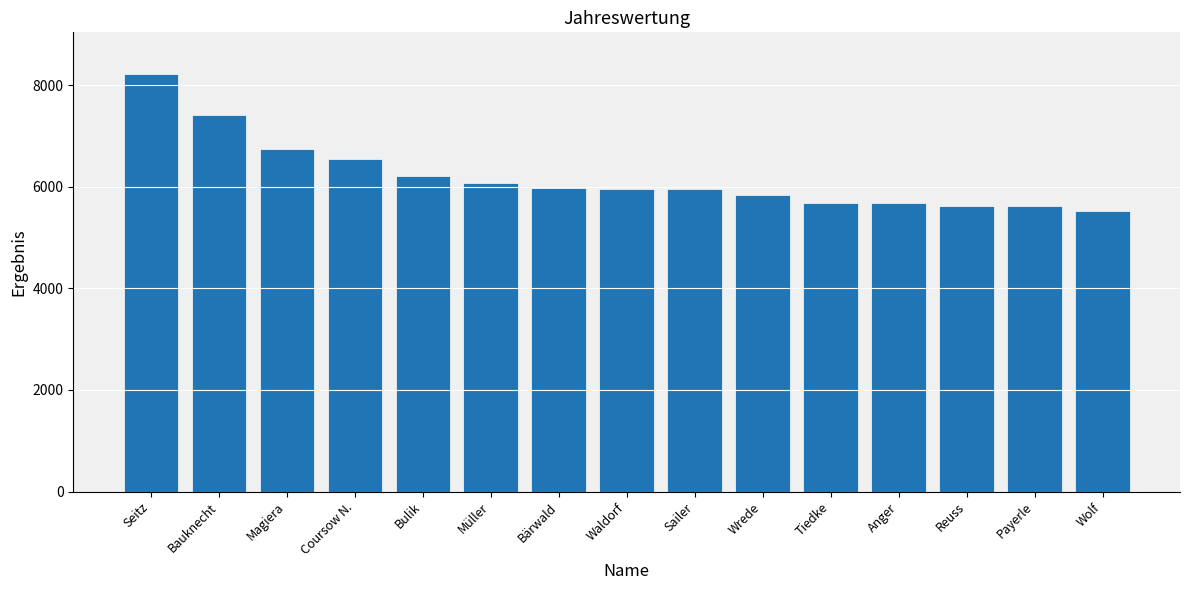

What is the difference between the maximum and minimum values?

2702